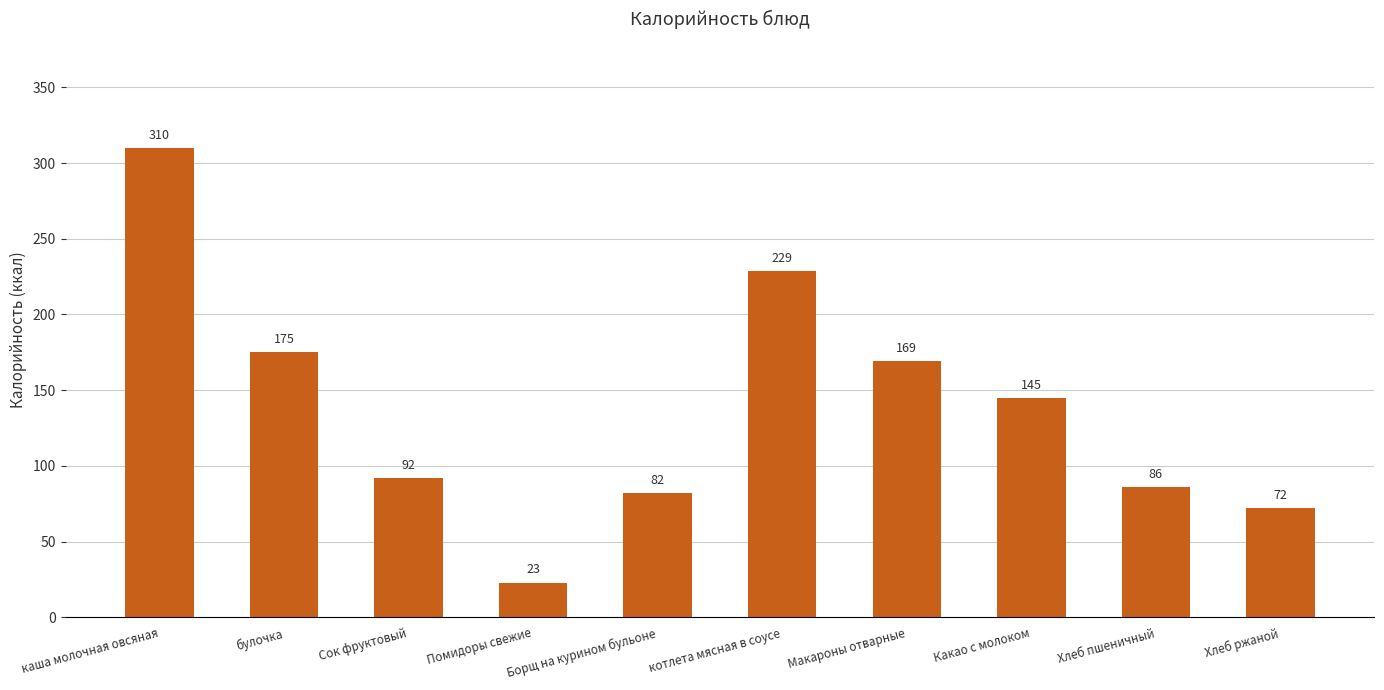

What is the change in value from Сок фруктовый to Какао с молоком?

+53